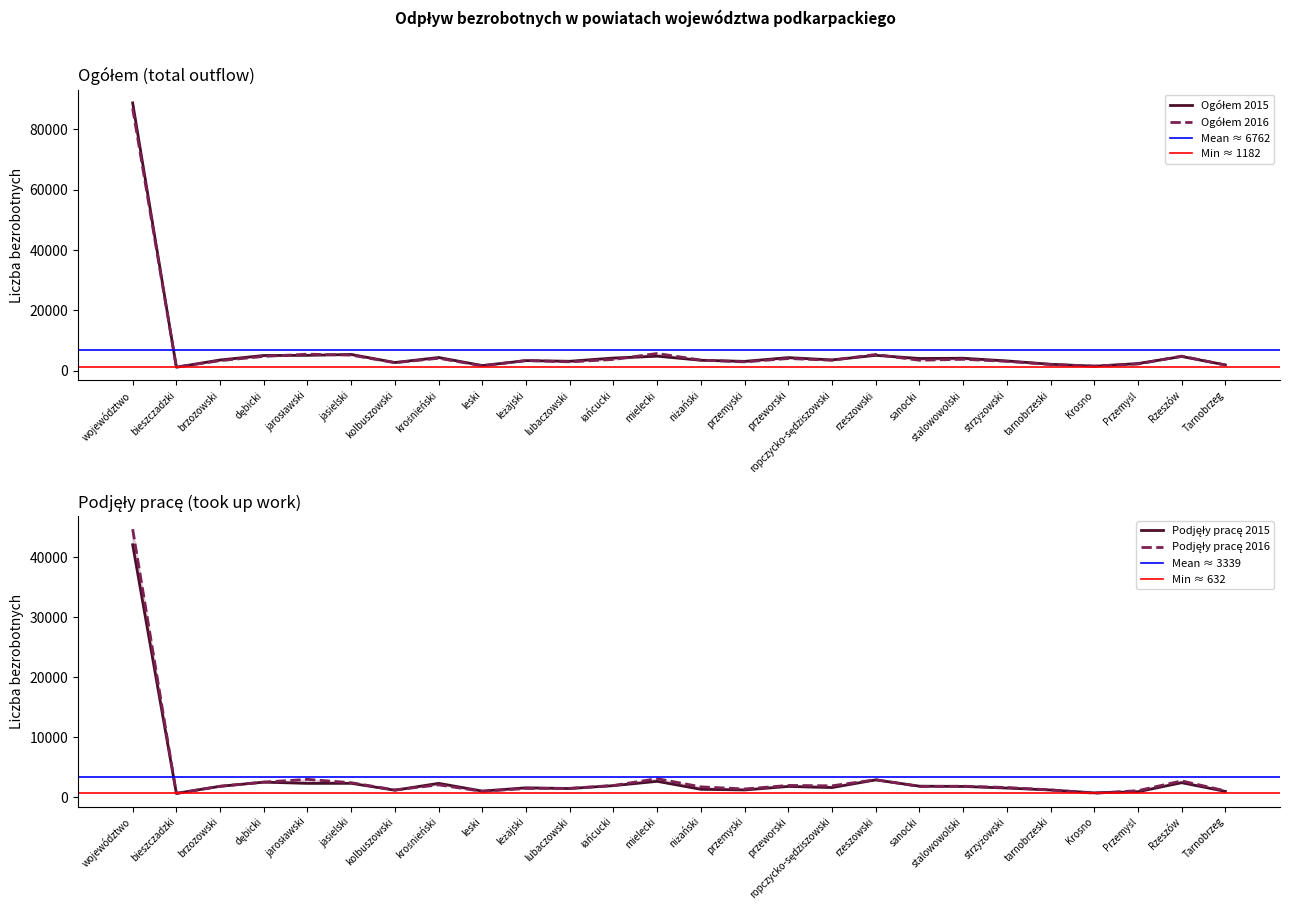

What position from the right is stalowowolski?

7